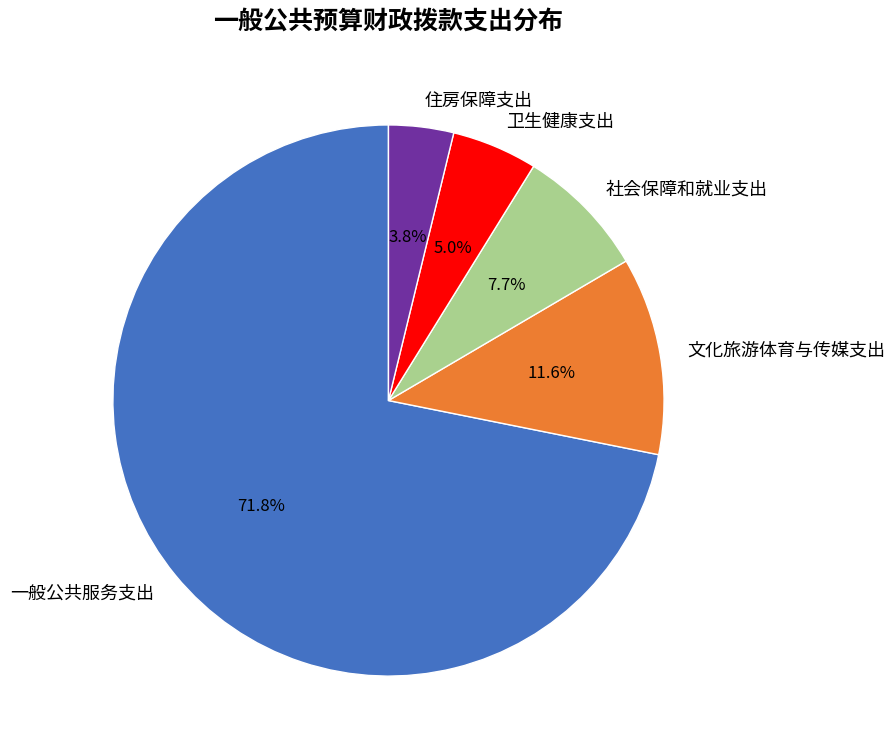

Is it true that 文化旅游体育与传媒支出 is 1% of the pie?

False